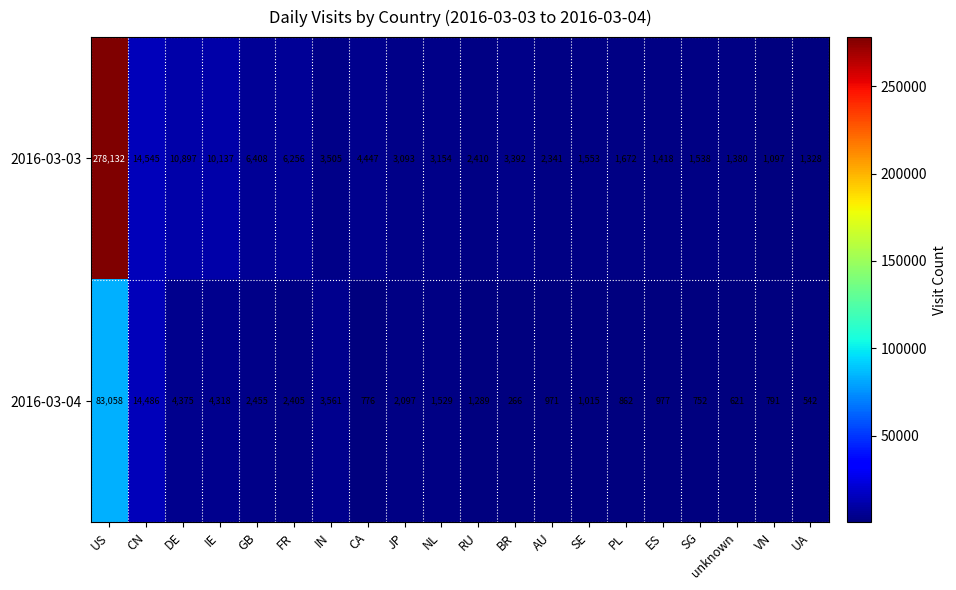

Rank the series by their maximum value, from highest to lowest.

2016-03-03, 2016-03-04